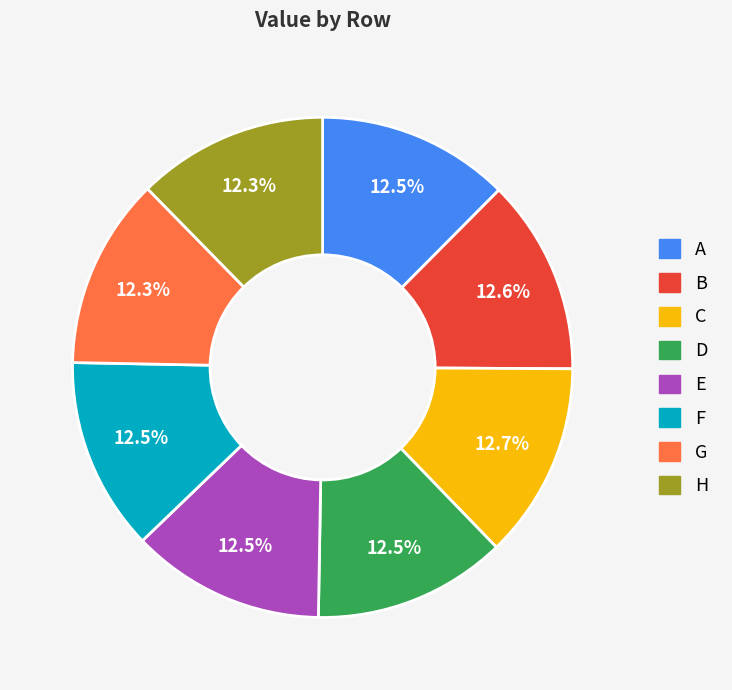

How many slices are in this pie chart?

8